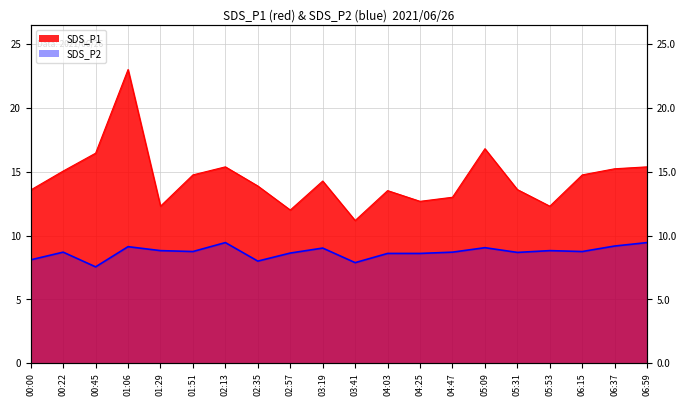

What is the label of the 20th point from the left?

06:59